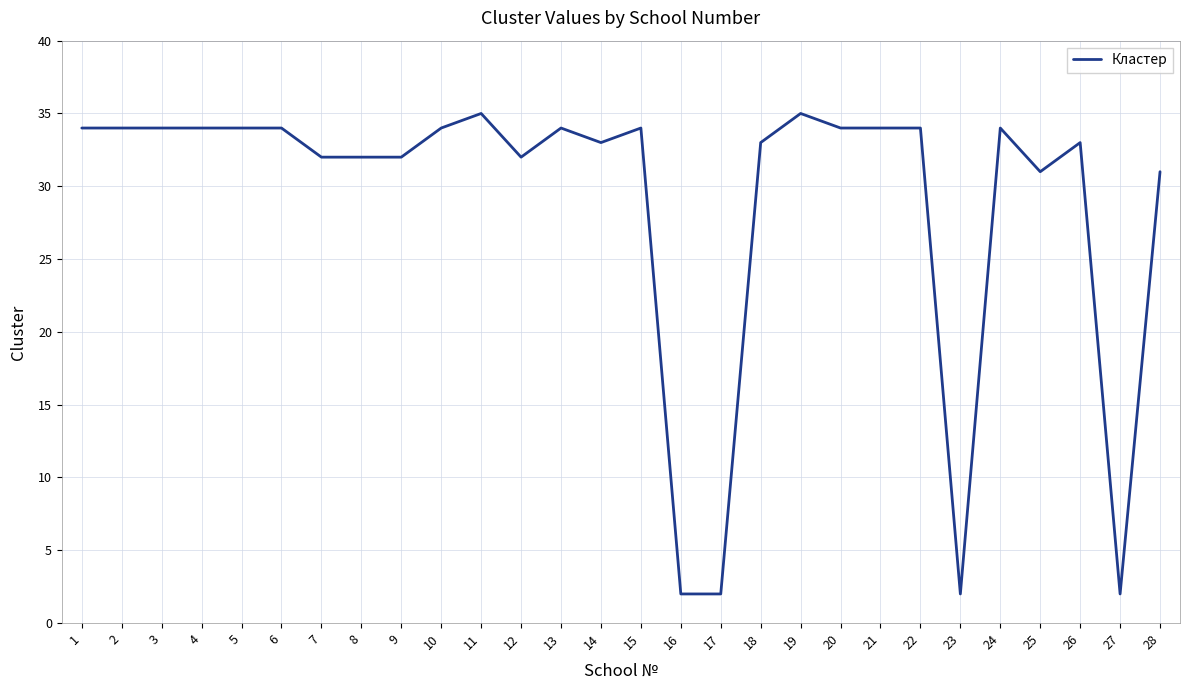

Reading left to right, extract all data points from this chart.

34	34	34	34	34	34	32	32	32	34	35	32	34	33	34	2	2	33	35	34	34	34	2	34	31	33	2	31